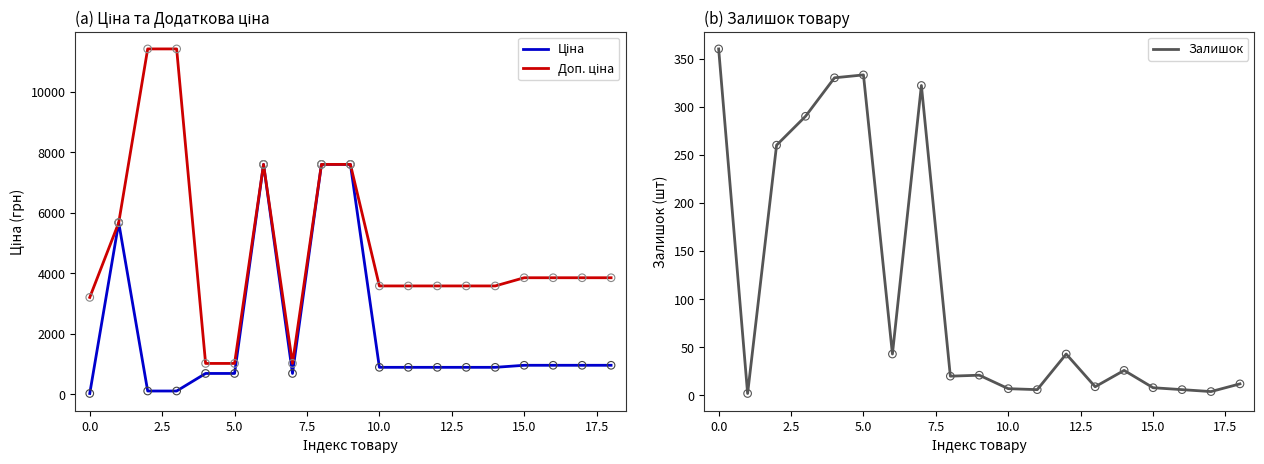

What is the highest value of the Залишок series?

360